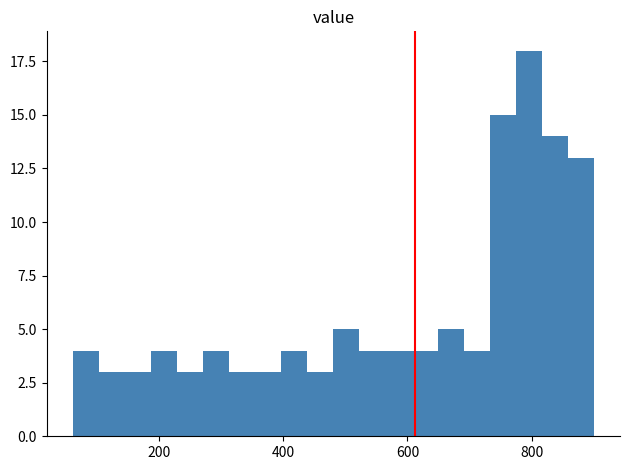

Read against the x-axis, roughly where is the centre of the tallest bar?

800